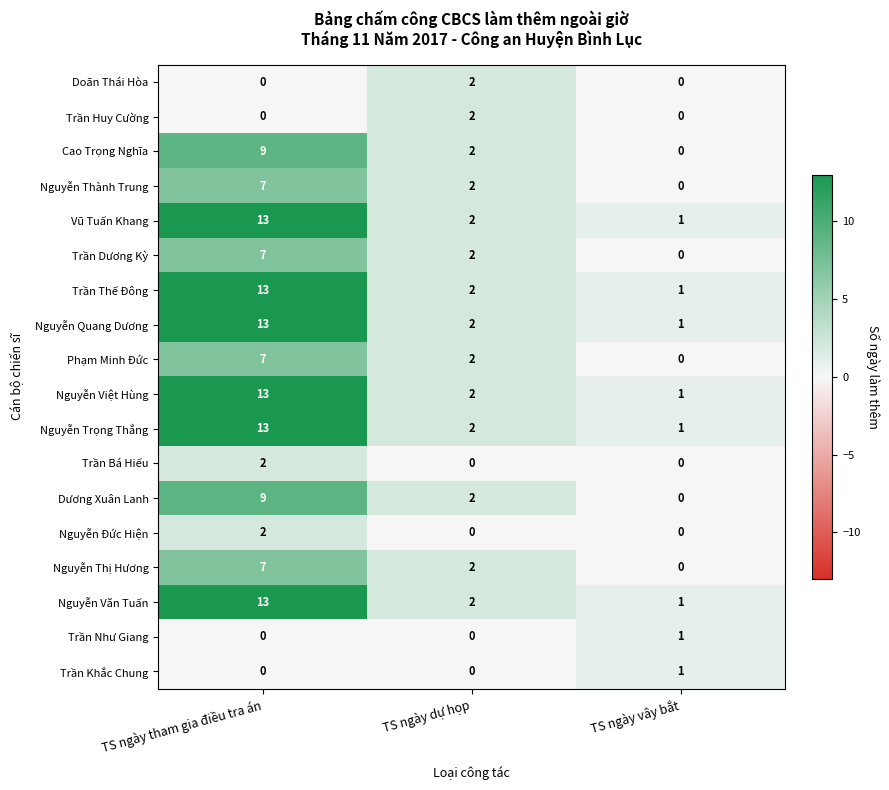

At which label does Vũ Tuấn Khang first exceed 2?

TS ngày tham gia điều tra án